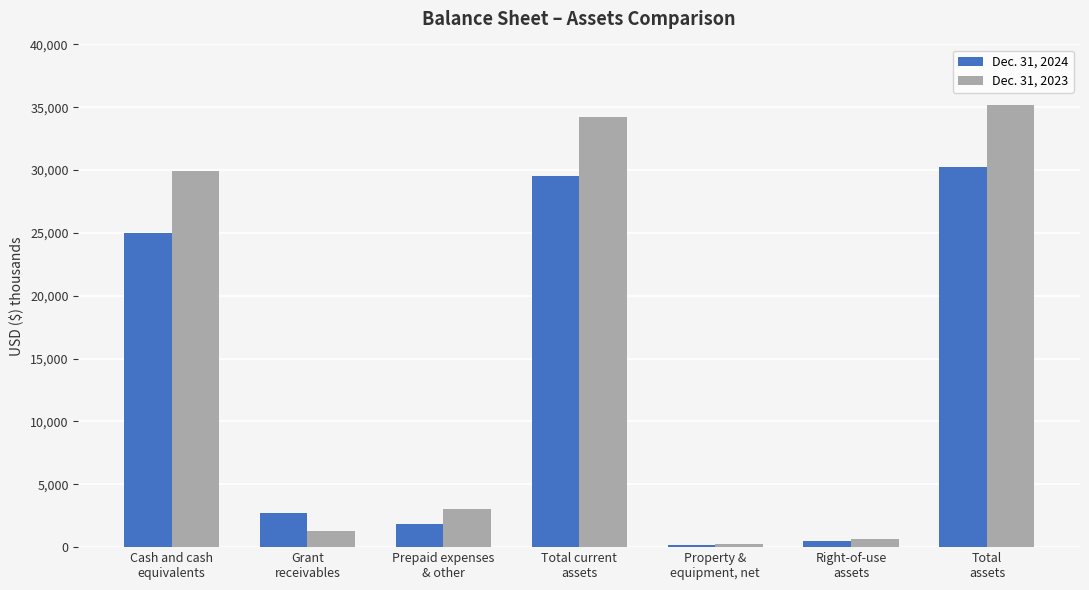

Reading left to right, extract all data points from this chart.

Dec. 31, 2024: 25009	2686	1860	29555	181	498	30234
Dec. 31, 2023: 29922	1281	3019	34222	284	657	35163